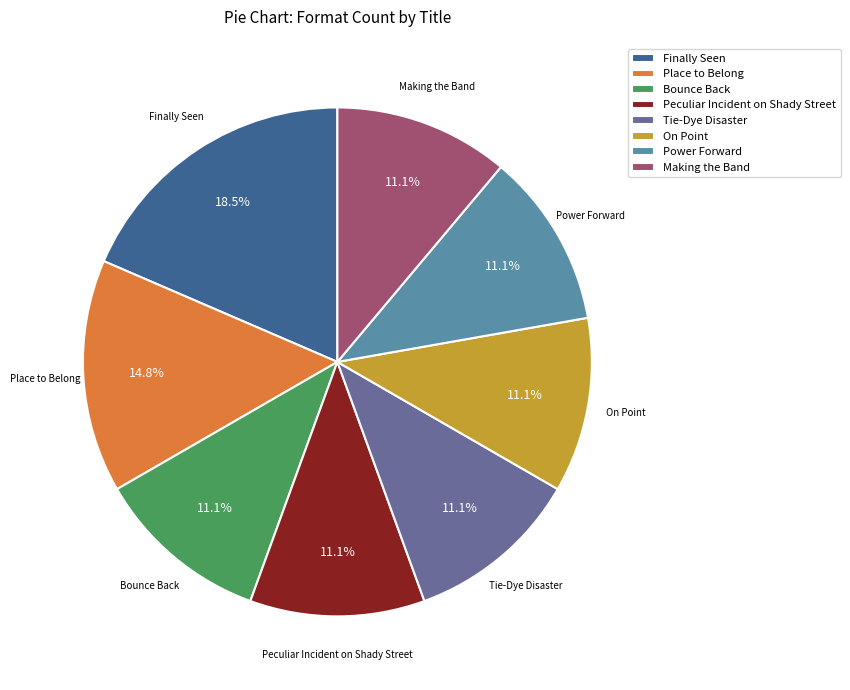

Does Finally Seen account for over 50% of the chart?

No